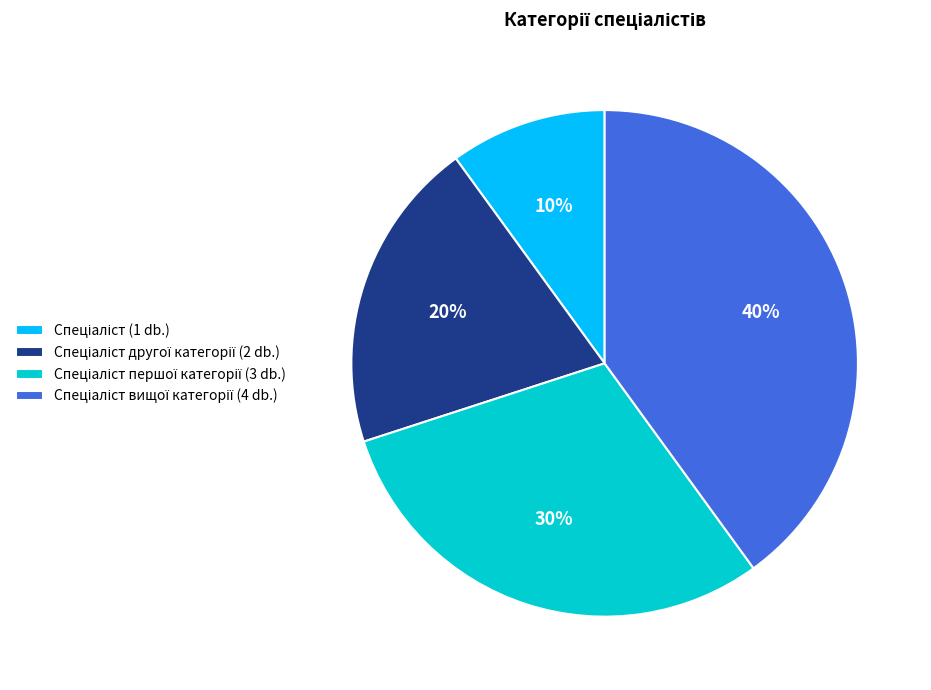

Is there any slice that represents more than half of the pie?

No